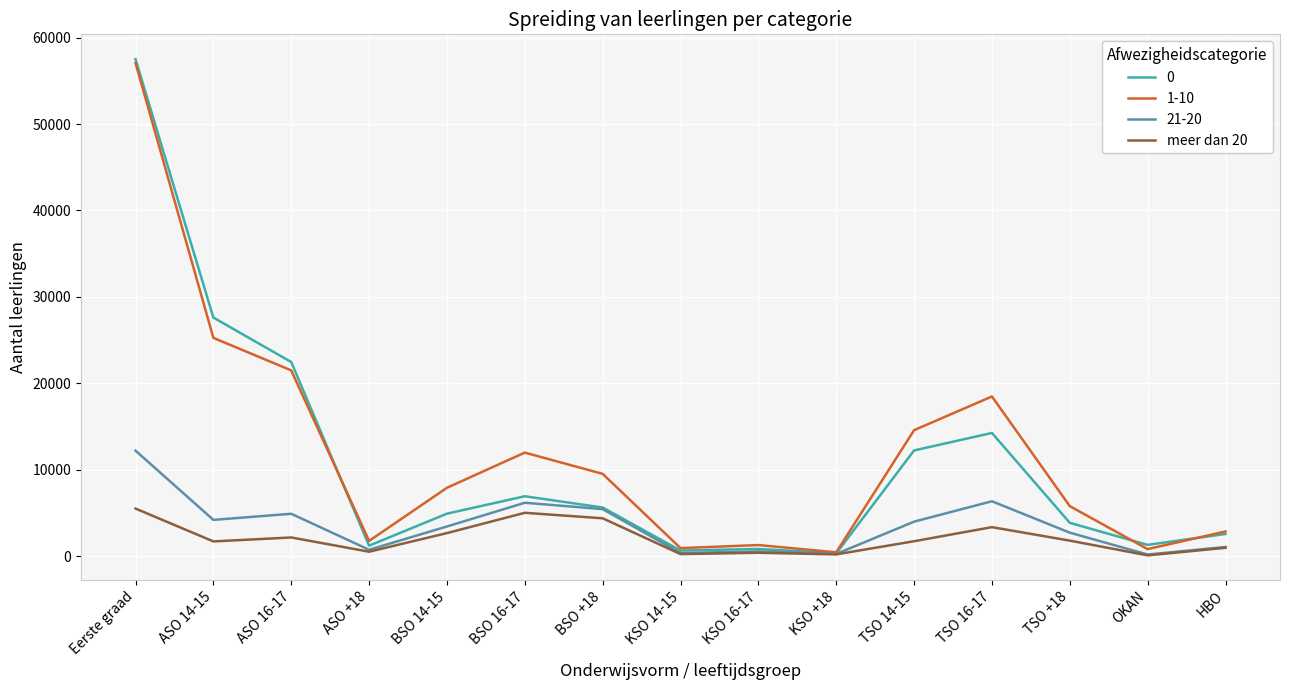

At which category is the sum across all series the highest?

Eerste graad